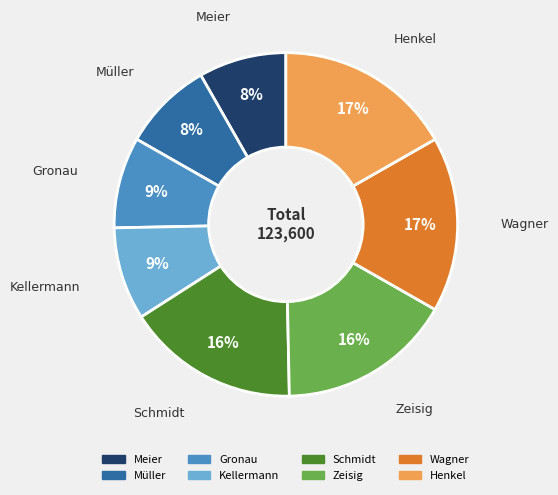

Combined, do Kellermann and Wagner account for over 50%?

No